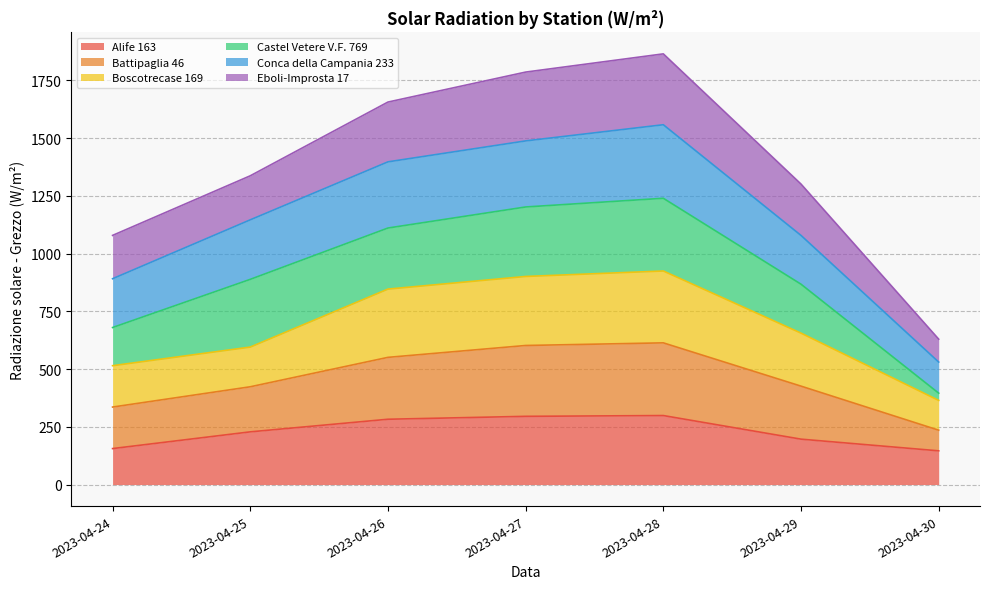

Which category has the highest value across all series?

2023-04-28